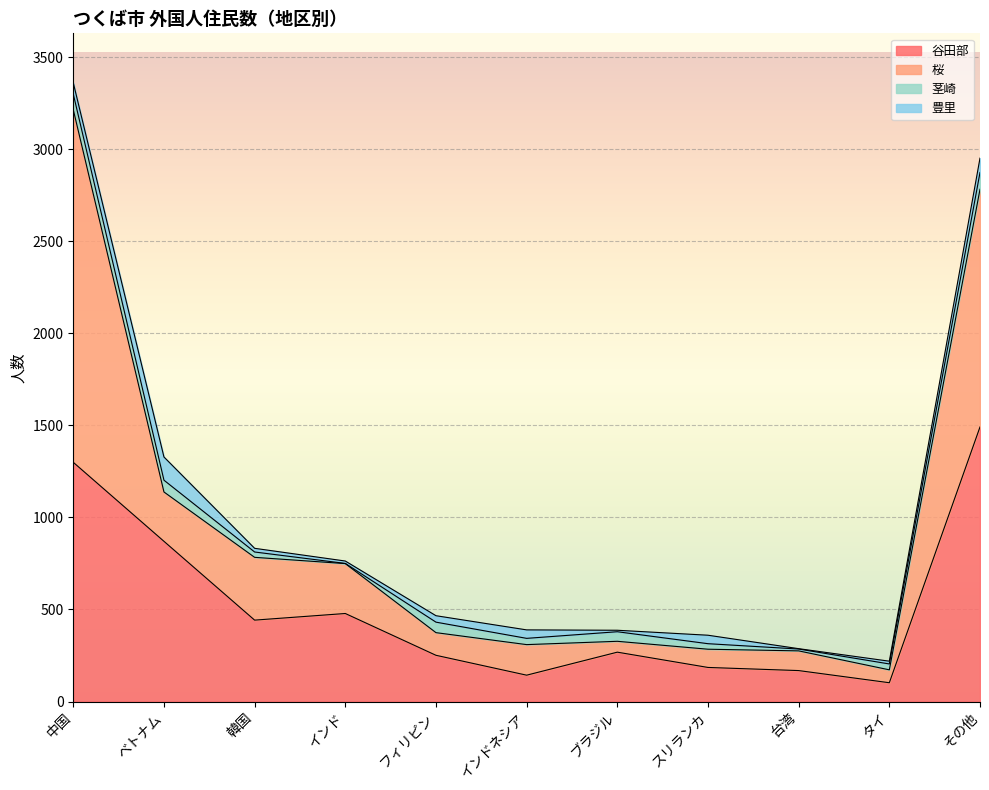

Count the number of data series in this chart.

4